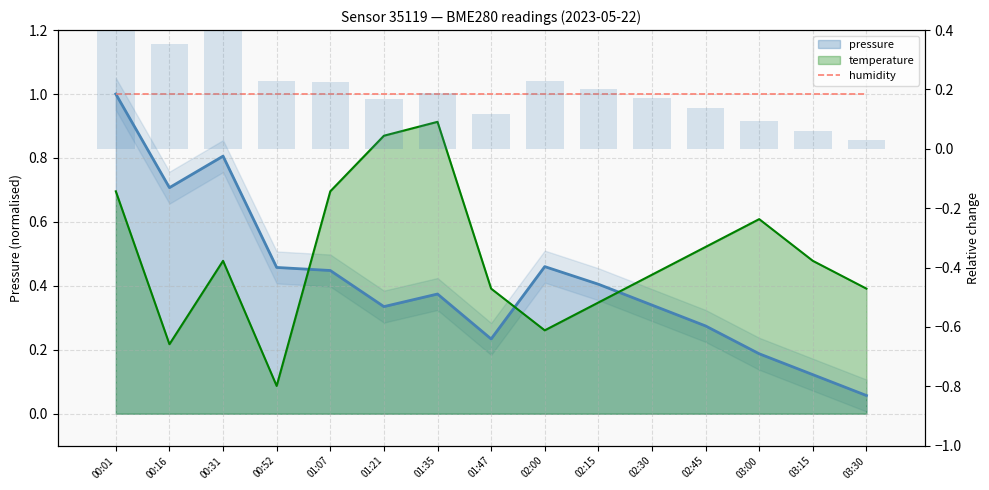

The value of temperature at 02:45 is 0.5. True or false?

True